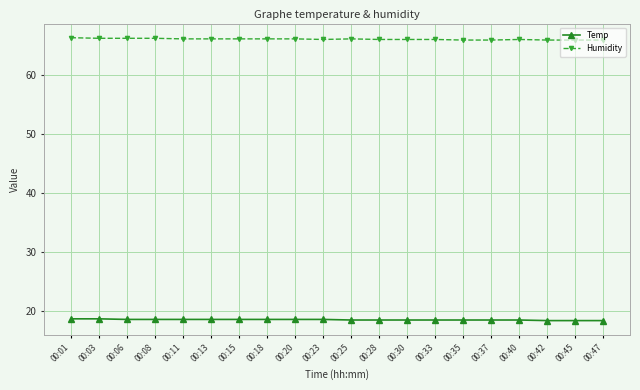

True or false: Temp and Humidity cross at least once.

False